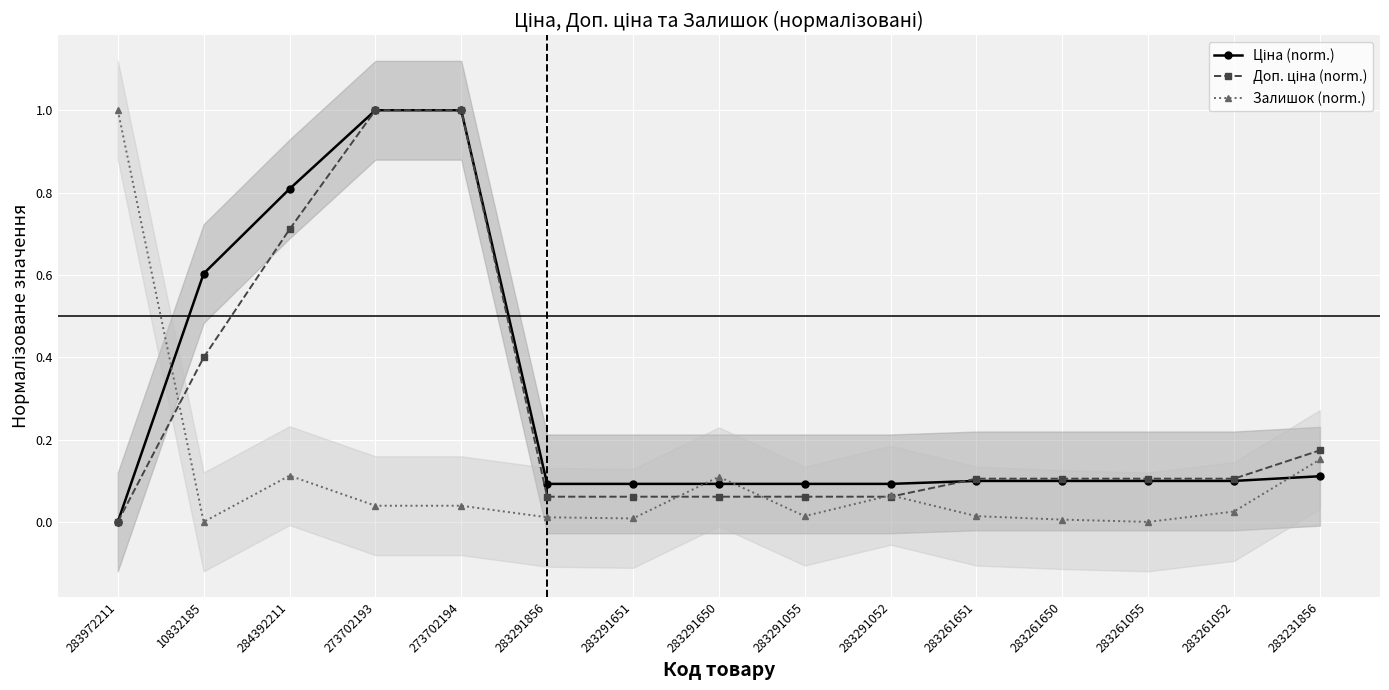

Is it true that Ціна (norm.) equals 0.0 at 283291055?

False